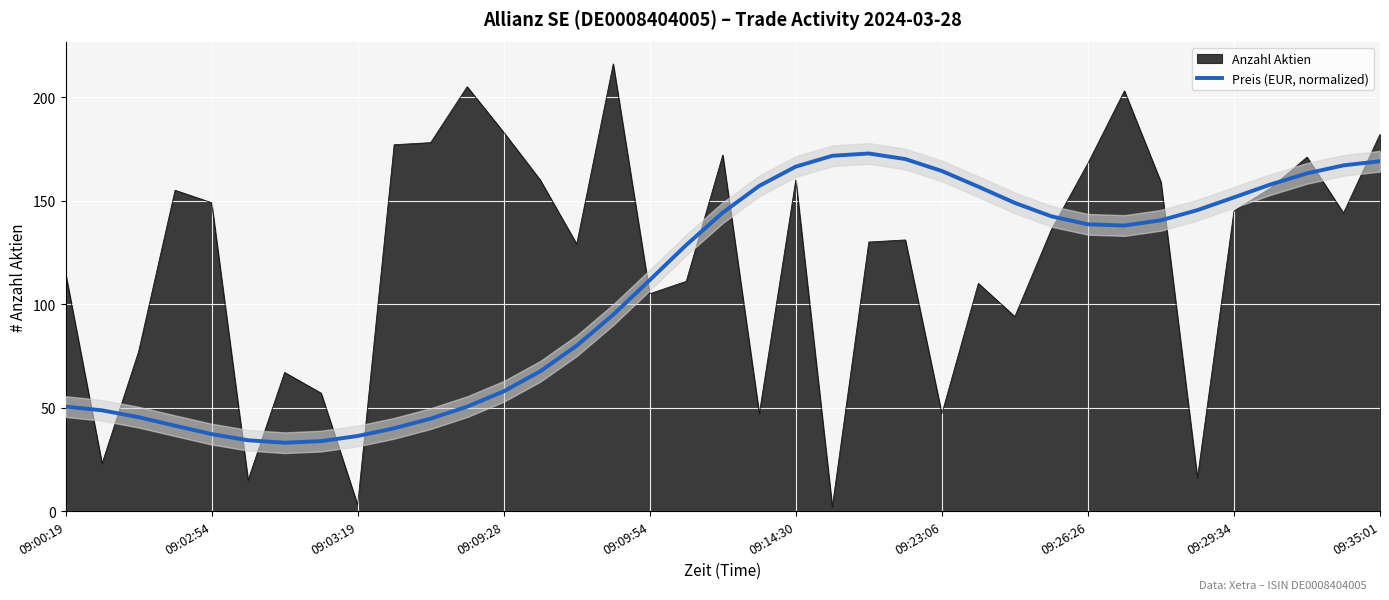

Count the number of categories in the chart.

37